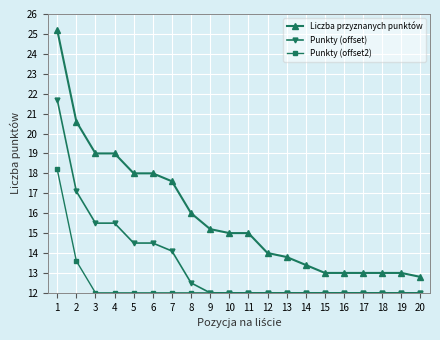

True or false: Punkty (offset) and Liczba przyznanych punktów cross at least once.

False